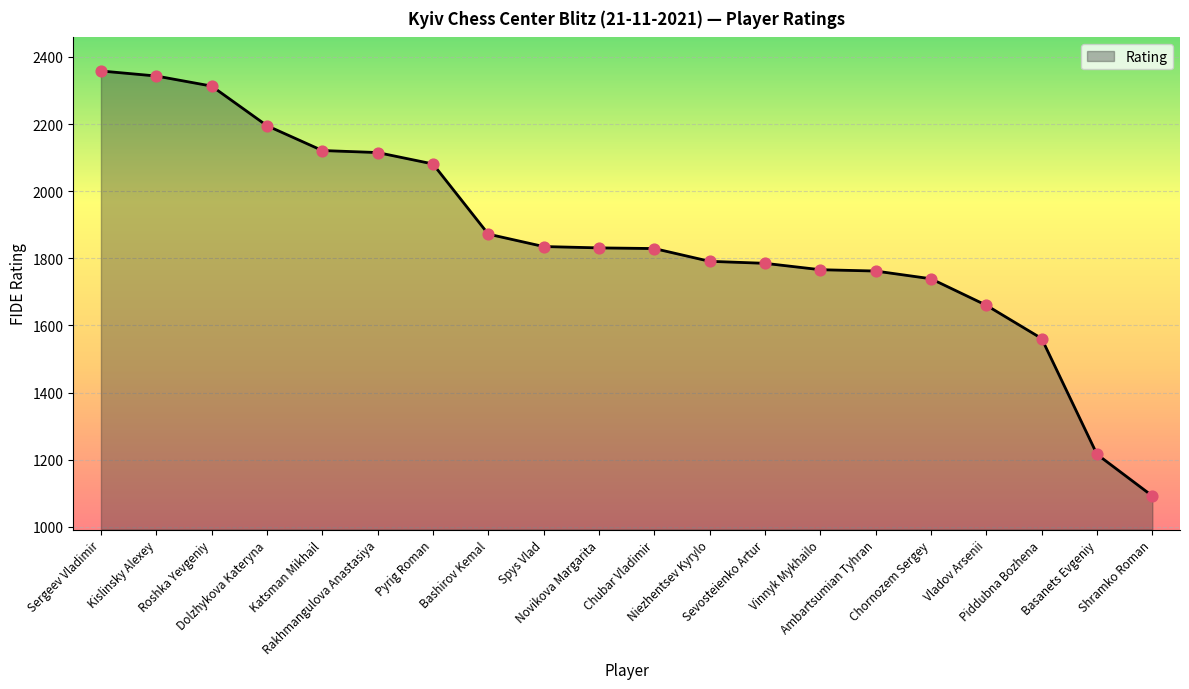

Approximately how many times larger is the value at Shramko Roman compared to Chubar Vladimir?

0.6